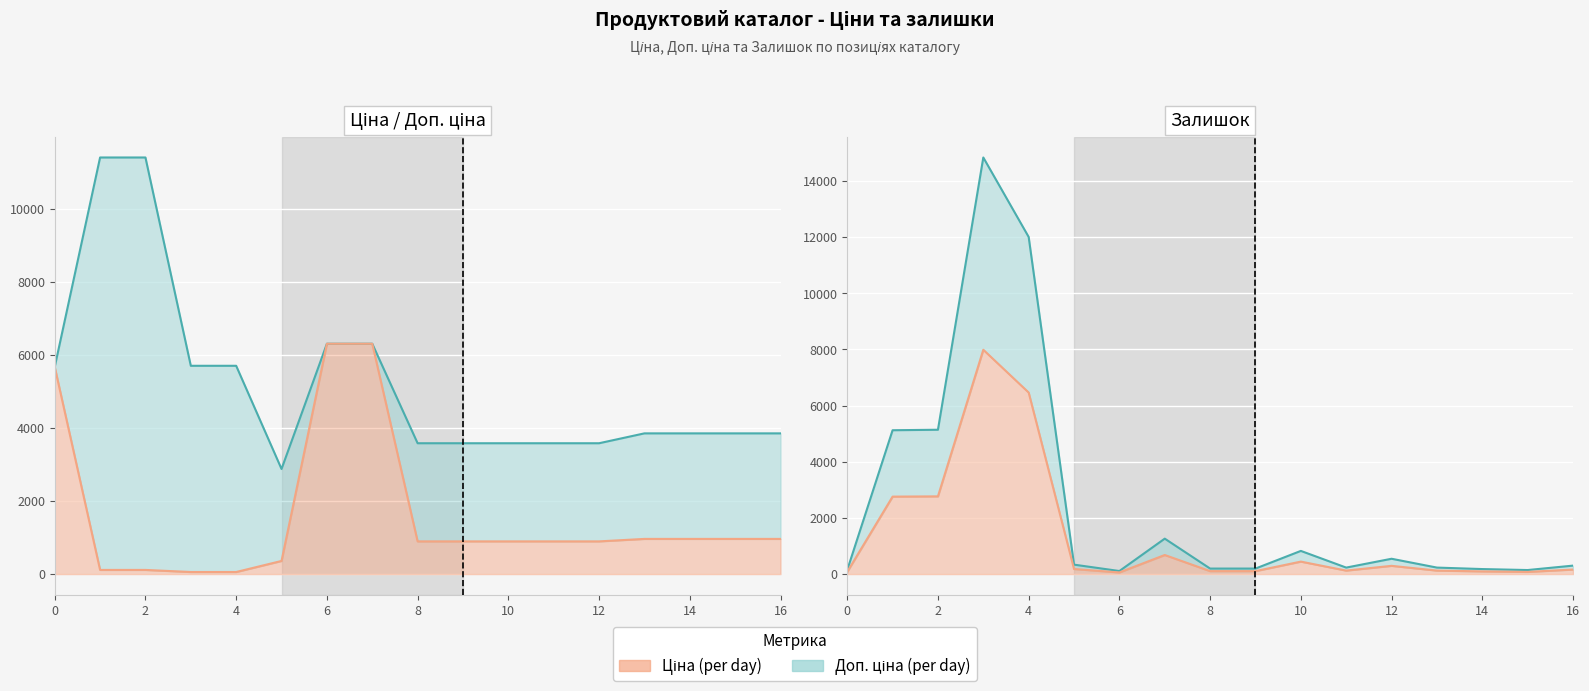

Is the value of Ціна at 4 greater than the value of Залишок at 2?

No